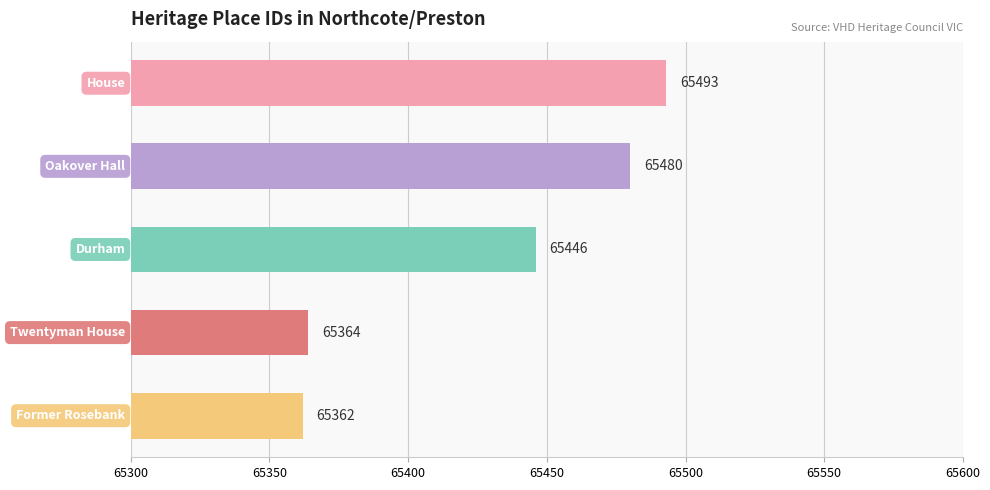

Are the bars horizontal?

Yes